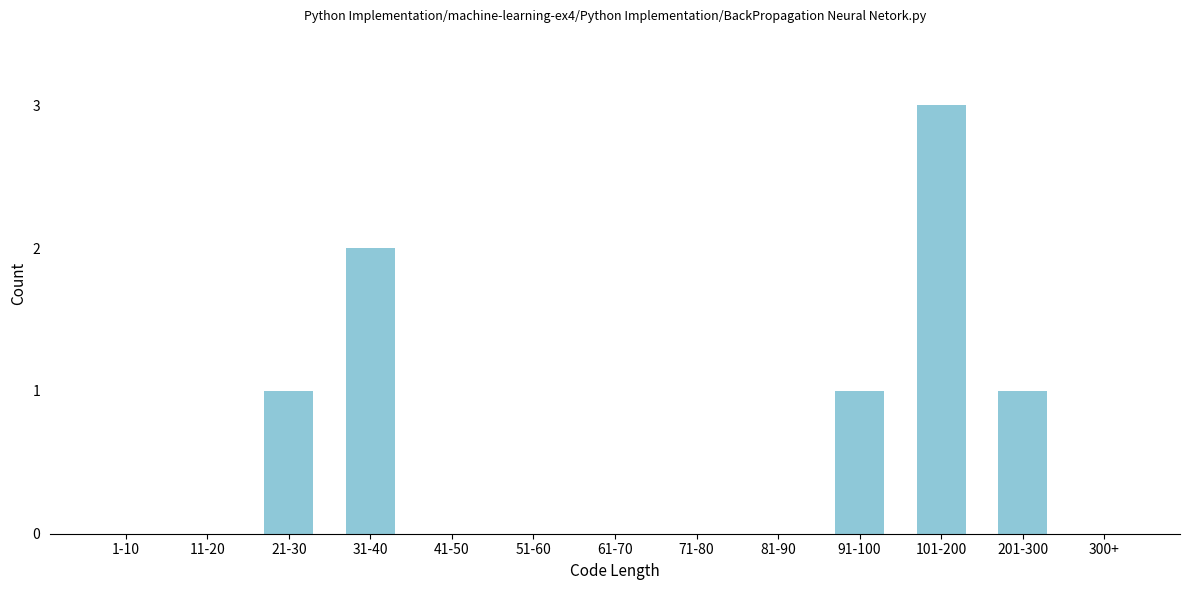

Reading left to right, extract all data points from this chart.

1-10=0	11-20=0	21-30=1	31-40=2	41-50=0	51-60=0	61-70=0	71-80=0	81-90=0	91-100=1	101-200=3	201-300=1	300+=0